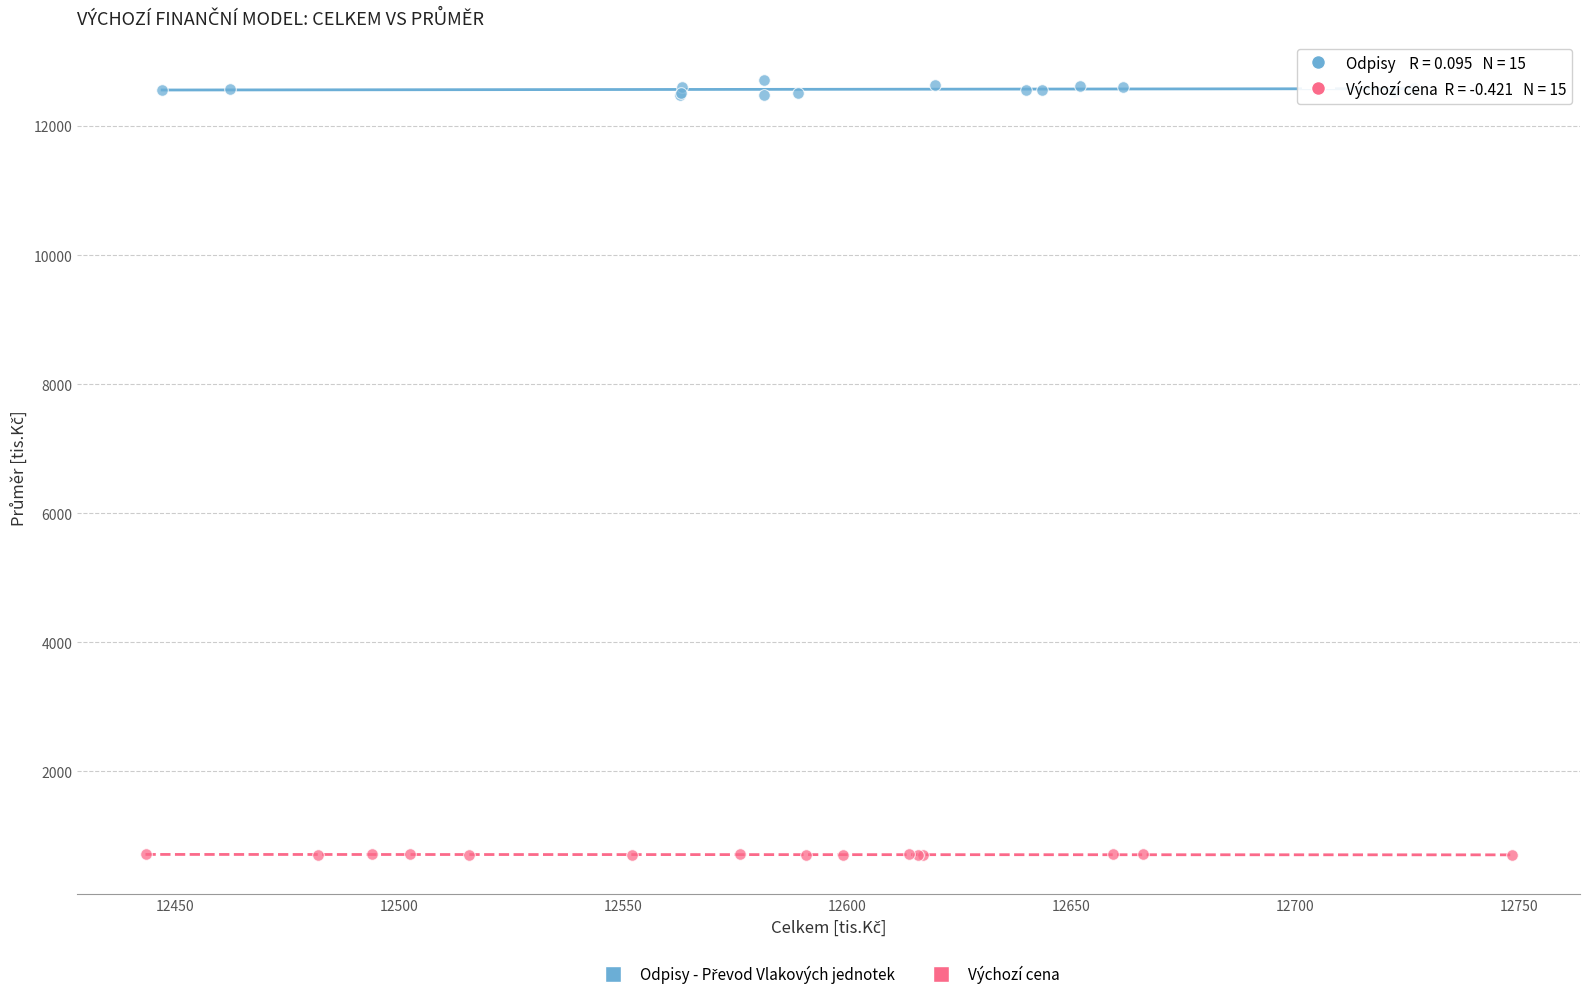

Which series reaches the minimum Y coordinate?

Výchozí cena